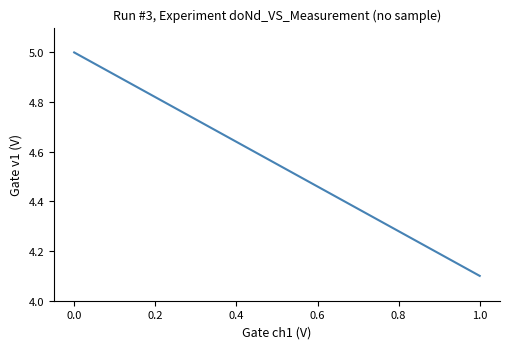

Count the number of categories in the chart.

12